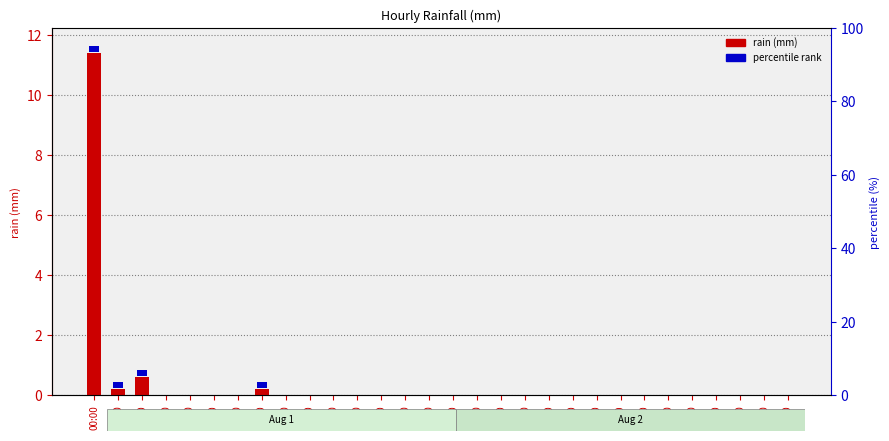

At which label is percentile rank closest to 0?

03:00